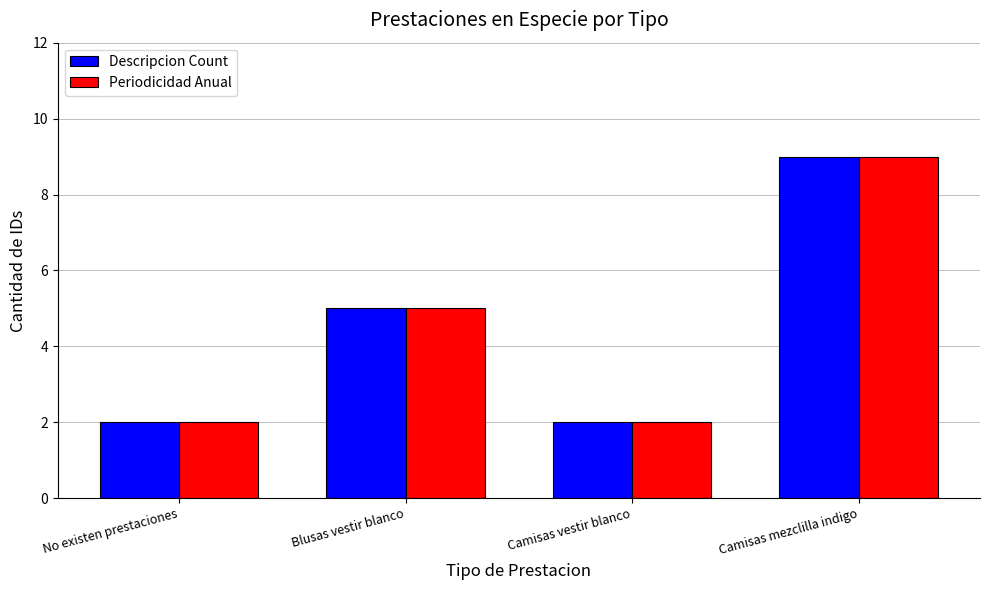

Read the Descripcion Count value at Blusas vestir blanco.

5